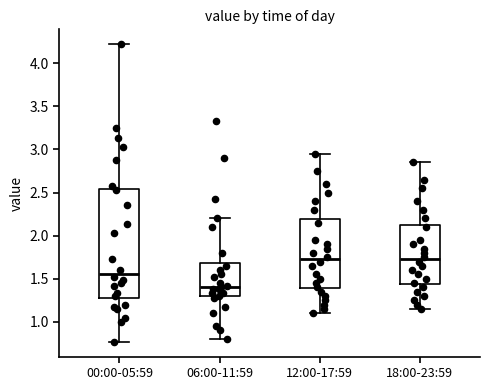

Reading left to right, read every box against the y-axis: the position of its median line, the range the box covers, and the ends of its whiskers. The values are not printed on the chart, so give them approximately, as read against the axis.

00:00-05:59: median 1.55, box 1.30 to 2.55, whiskers 0.75 to 4.20
06:00-11:59: median 1.40, box 1.30 to 1.70, whiskers 0.80 to 2.20
12:00-17:59: median 1.75, box 1.40 to 2.20, whiskers 1.10 to 2.95
18:00-23:59: median 1.75, box 1.45 to 2.15, whiskers 1.15 to 2.85